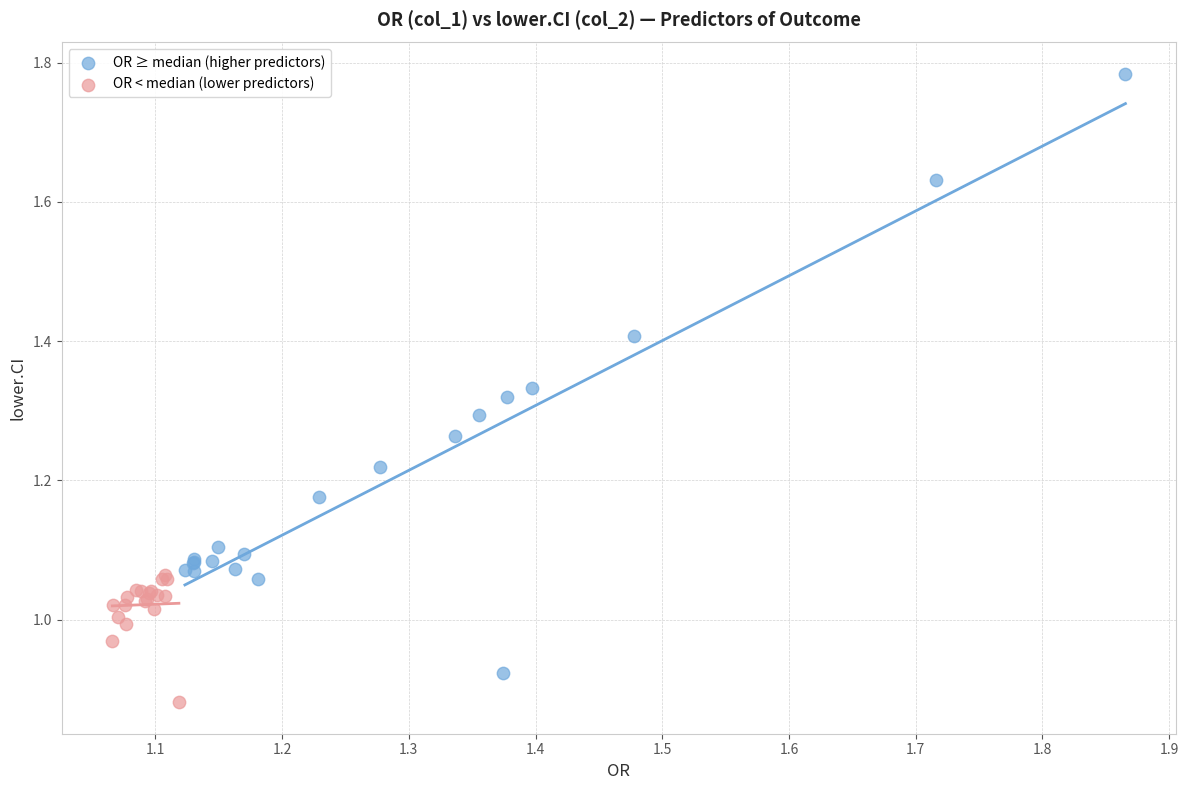

Which series reaches the maximum Y coordinate?

OR ≥ median (higher predictors)